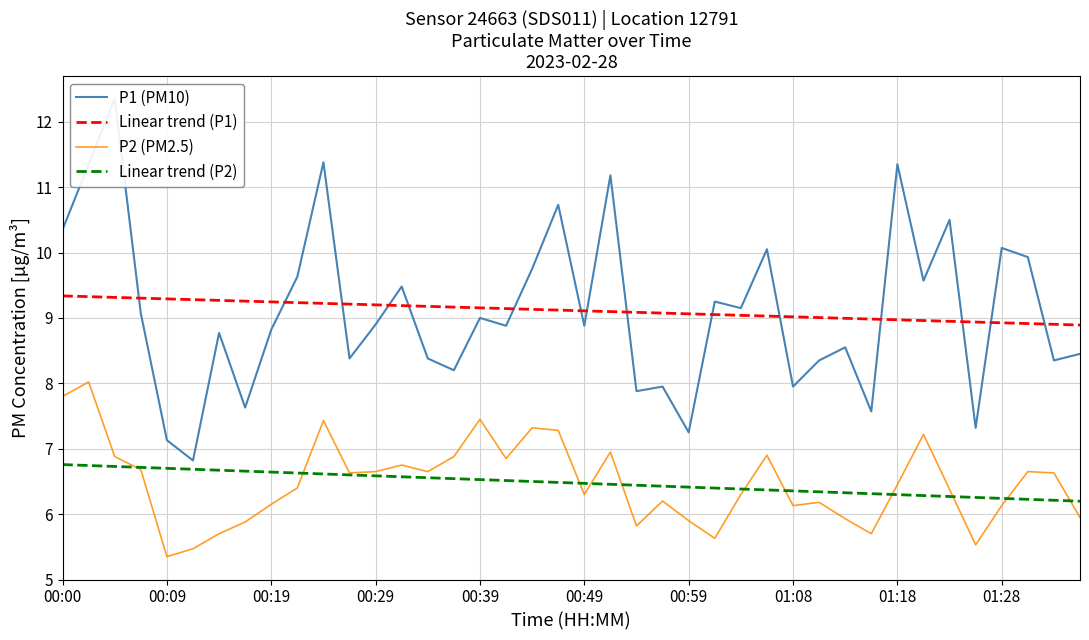

True or false: Linear trend (P1) has more than 0 points higher than both neighbors.

False